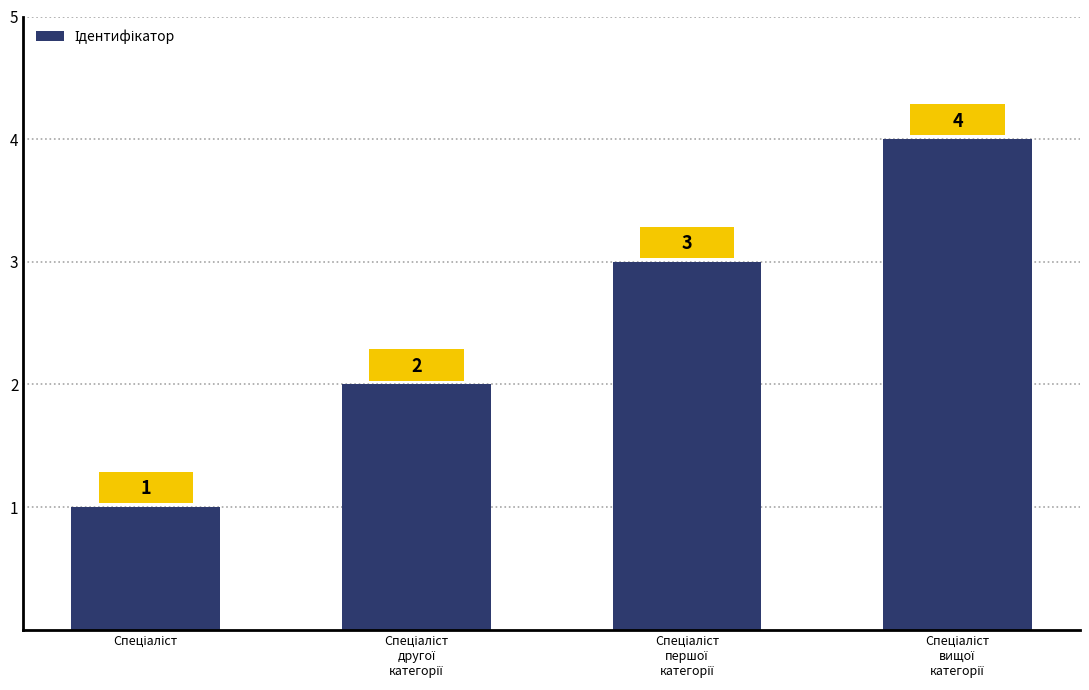

What is the value of the 1st bar from the left?

1